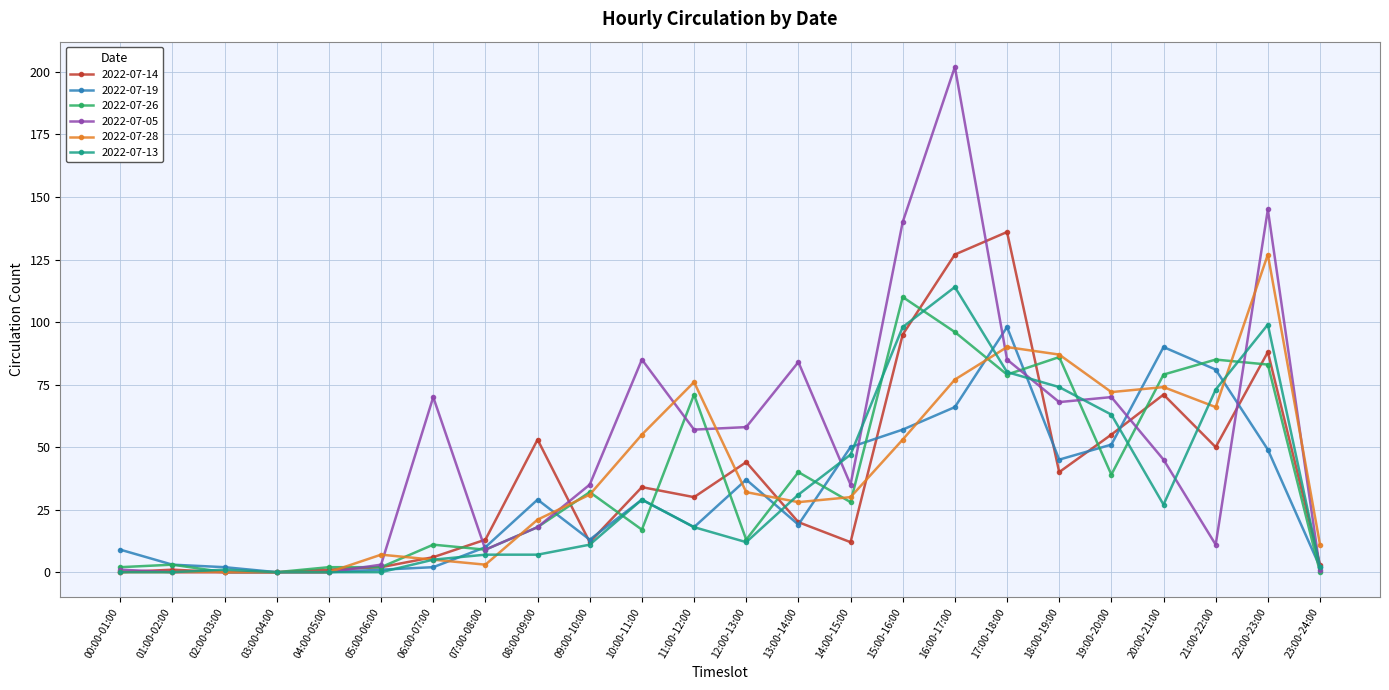

Reading right to left, transcribe all the data shown in this chart.

2022-07-14: 23:00-24:00=3	22:00-23:00=88	21:00-22:00=50	20:00-21:00=71	19:00-20:00=55	18:00-19:00=40	17:00-18:00=136	16:00-17:00=127	15:00-16:00=95	14:00-15:00=12	13:00-14:00=20	12:00-13:00=44	11:00-12:00=30	10:00-11:00=34	09:00-10:00=12	08:00-09:00=53	07:00-08:00=13	06:00-07:00=6	05:00-06:00=2	04:00-05:00=1	03:00-04:00=0	02:00-03:00=0	01:00-02:00=1	00:00-01:00=0
2022-07-19: 23:00-24:00=2	22:00-23:00=49	21:00-22:00=81	20:00-21:00=90	19:00-20:00=51	18:00-19:00=45	17:00-18:00=98	16:00-17:00=66	15:00-16:00=57	14:00-15:00=50	13:00-14:00=19	12:00-13:00=37	11:00-12:00=18	10:00-11:00=29	09:00-10:00=13	08:00-09:00=29	07:00-08:00=10	06:00-07:00=2	05:00-06:00=1	04:00-05:00=0	03:00-04:00=0	02:00-03:00=2	01:00-02:00=3	00:00-01:00=9
2022-07-26: 23:00-24:00=0	22:00-23:00=83	21:00-22:00=85	20:00-21:00=79	19:00-20:00=39	18:00-19:00=86	17:00-18:00=79	16:00-17:00=96	15:00-16:00=110	14:00-15:00=28	13:00-14:00=40	12:00-13:00=13	11:00-12:00=71	10:00-11:00=17	09:00-10:00=32	08:00-09:00=18	07:00-08:00=9	06:00-07:00=11	05:00-06:00=2	04:00-05:00=2	03:00-04:00=0	02:00-03:00=0	01:00-02:00=3	00:00-01:00=2
2022-07-05: 23:00-24:00=1	22:00-23:00=145	21:00-22:00=11	20:00-21:00=45	19:00-20:00=70	18:00-19:00=68	17:00-18:00=85	16:00-17:00=202	15:00-16:00=140	14:00-15:00=35	13:00-14:00=84	12:00-13:00=58	11:00-12:00=57	10:00-11:00=85	09:00-10:00=35	08:00-09:00=18	07:00-08:00=9	06:00-07:00=70	05:00-06:00=3	04:00-05:00=0	03:00-04:00=0	02:00-03:00=0	01:00-02:00=0	00:00-01:00=1
2022-07-28: 23:00-24:00=11	22:00-23:00=127	21:00-22:00=66	20:00-21:00=74	19:00-20:00=72	18:00-19:00=87	17:00-18:00=90	16:00-17:00=77	15:00-16:00=53	14:00-15:00=30	13:00-14:00=28	12:00-13:00=32	11:00-12:00=76	10:00-11:00=55	09:00-10:00=31	08:00-09:00=21	07:00-08:00=3	06:00-07:00=5	05:00-06:00=7	04:00-05:00=0	03:00-04:00=0	02:00-03:00=0	01:00-02:00=0	00:00-01:00=0
2022-07-13: 23:00-24:00=2	22:00-23:00=99	21:00-22:00=73	20:00-21:00=27	19:00-20:00=63	18:00-19:00=74	17:00-18:00=80	16:00-17:00=114	15:00-16:00=98	14:00-15:00=47	13:00-14:00=31	12:00-13:00=12	11:00-12:00=18	10:00-11:00=29	09:00-10:00=11	08:00-09:00=7	07:00-08:00=7	06:00-07:00=5	05:00-06:00=0	04:00-05:00=0	03:00-04:00=0	02:00-03:00=1	01:00-02:00=0	00:00-01:00=0